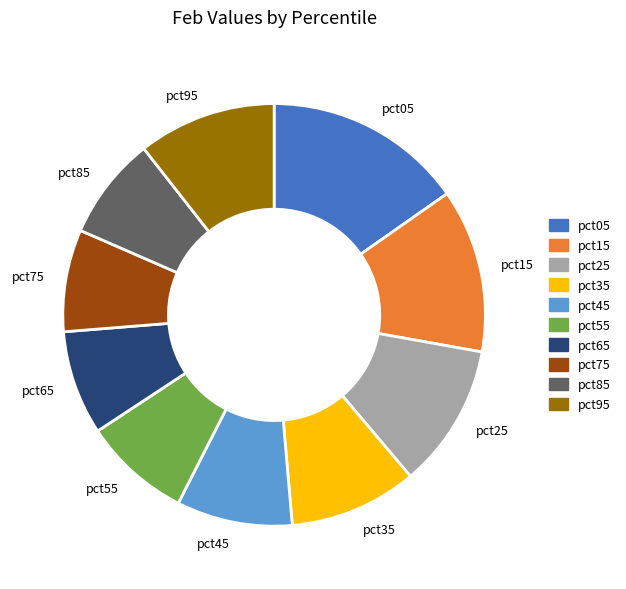

How many segments does this pie chart have?

10